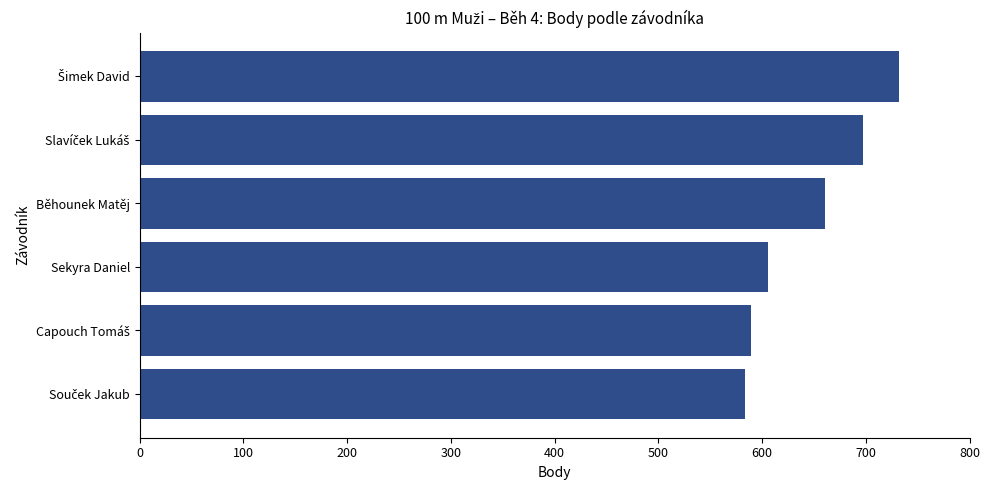

How many data points does each series have?

6